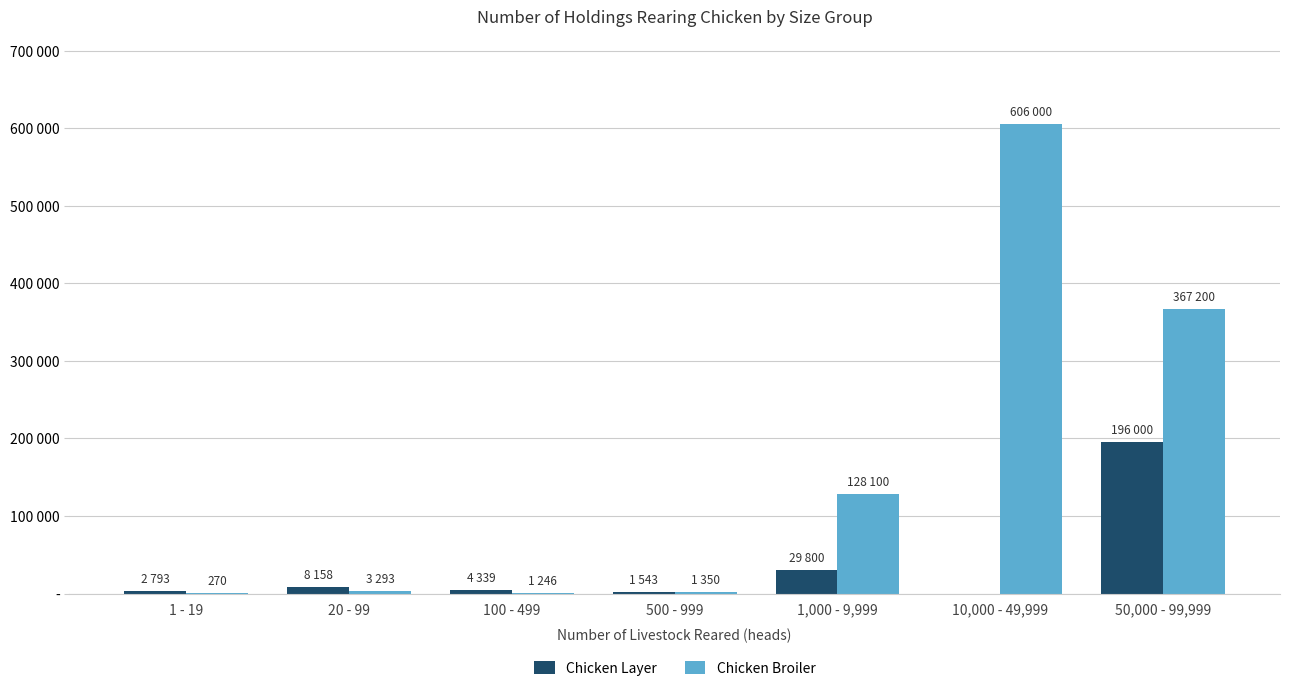

Does the chart contain stacked bars?

No